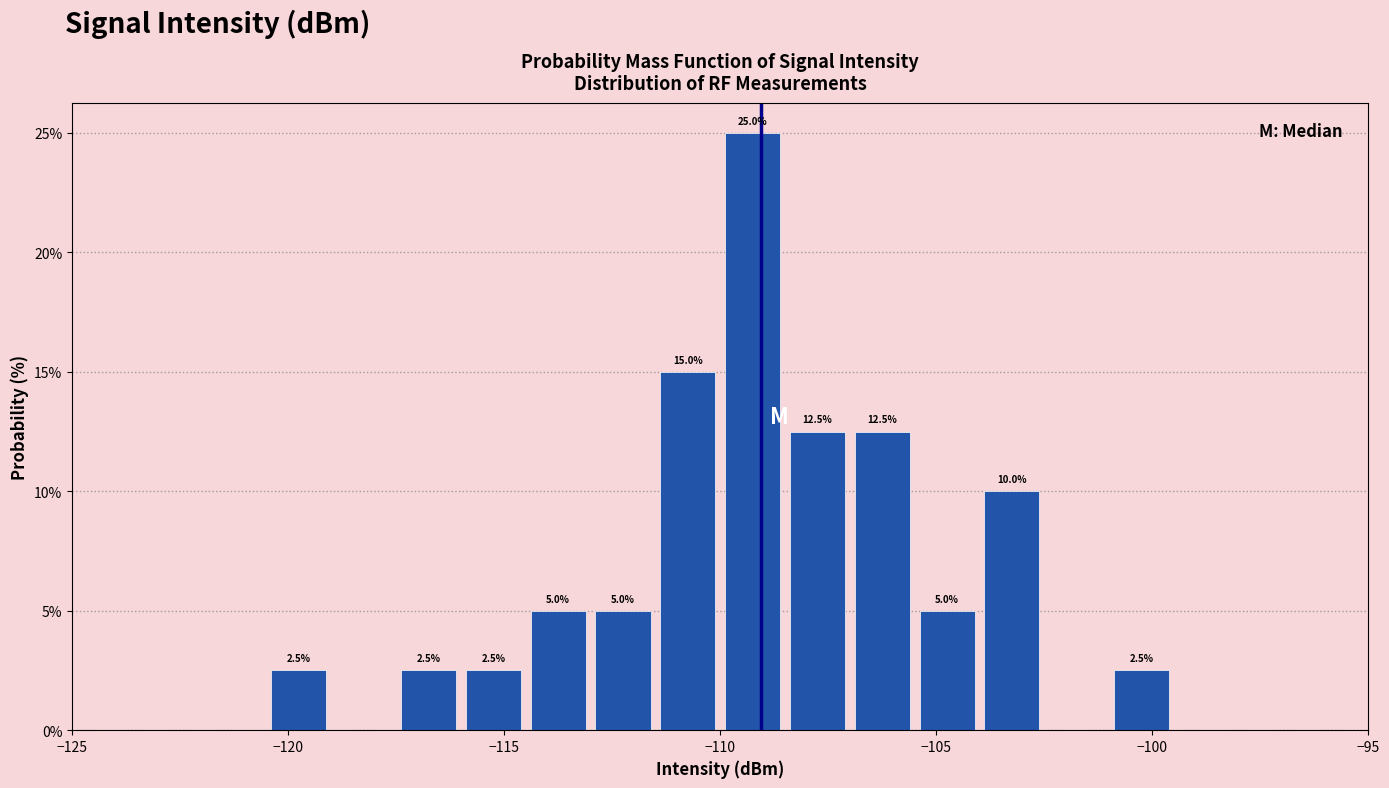

Read against the x-axis, roughly where is the centre of the tallest bar?

-109.0